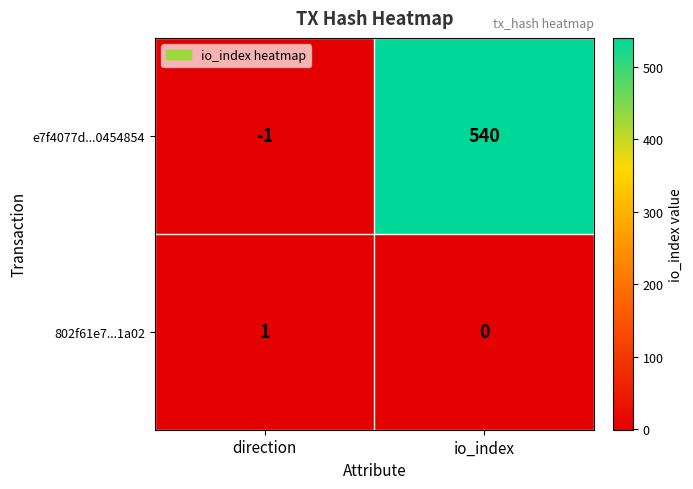

Which category has the lowest value across all series?

direction